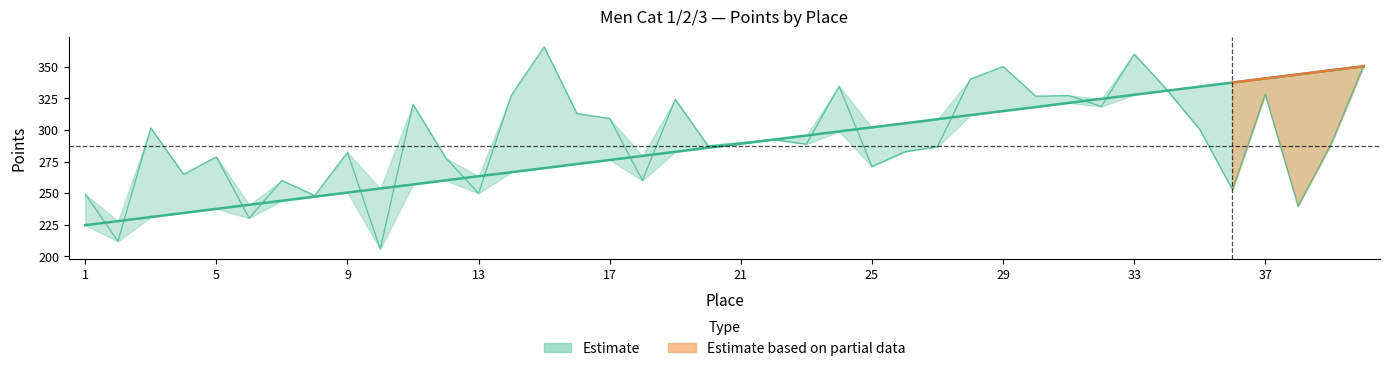

What is the greatest value displayed?

365.8